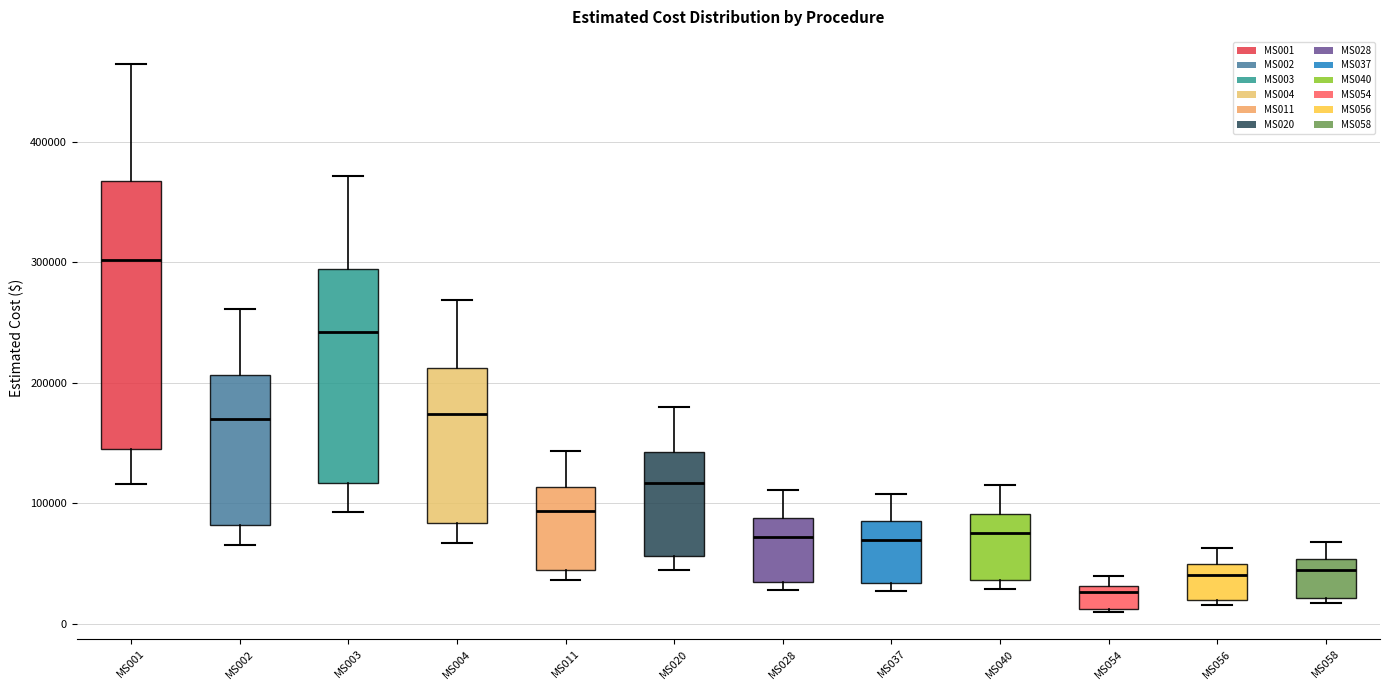

Which box's median line is the highest?

MS001